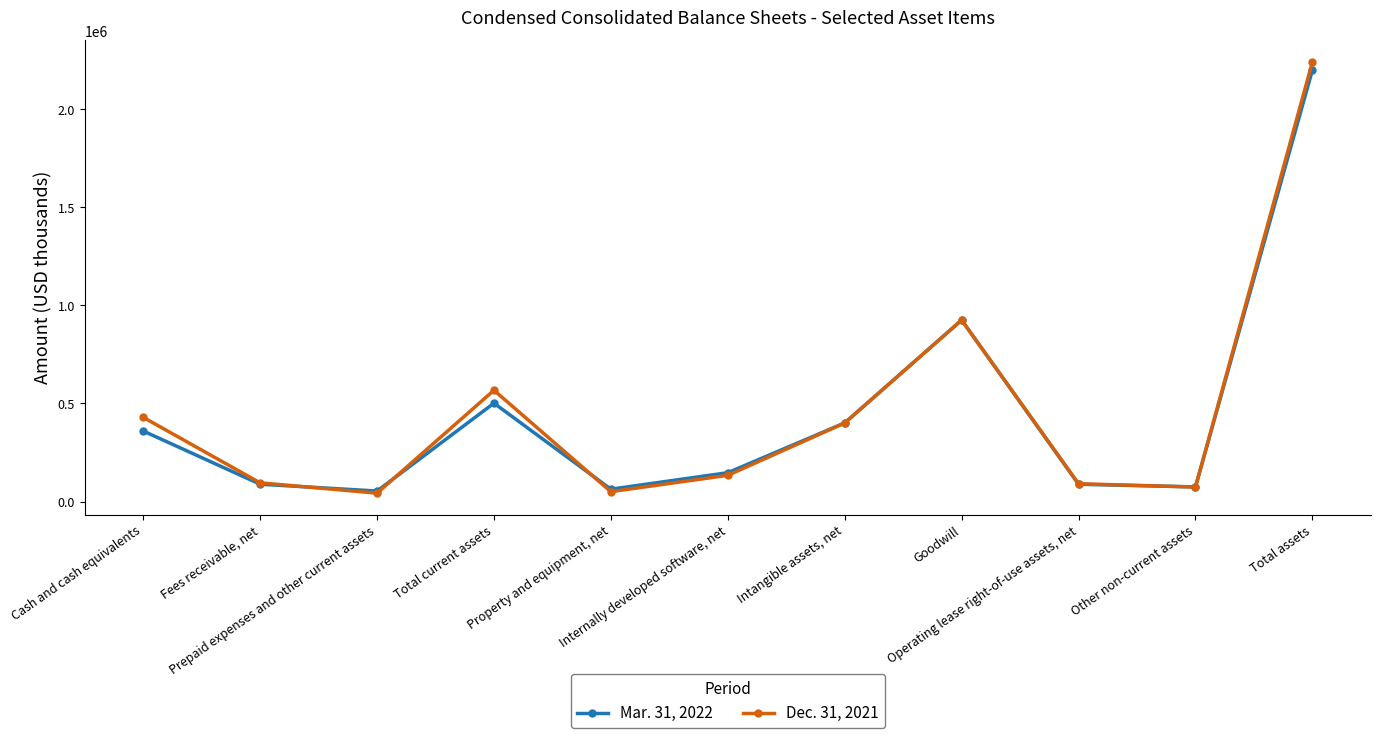

At which category is the sum across all series the highest?

Total assets